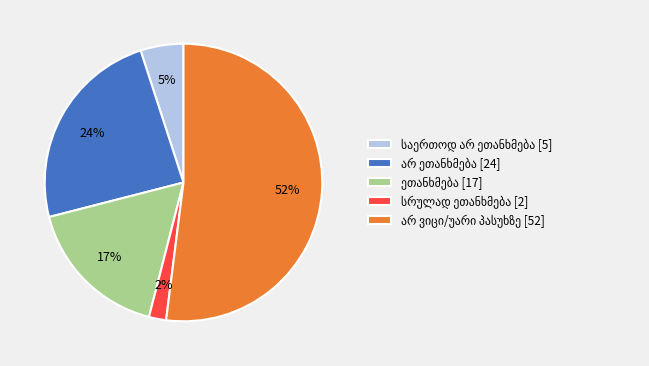

To the nearest percent, what is the average slice percentage?

20%